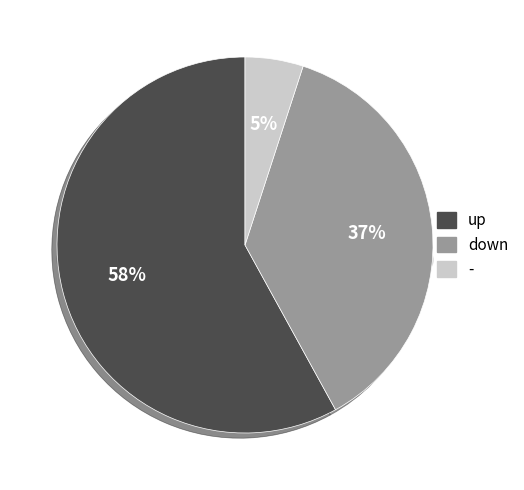

True or false: up accounts for 49% of the total.

False